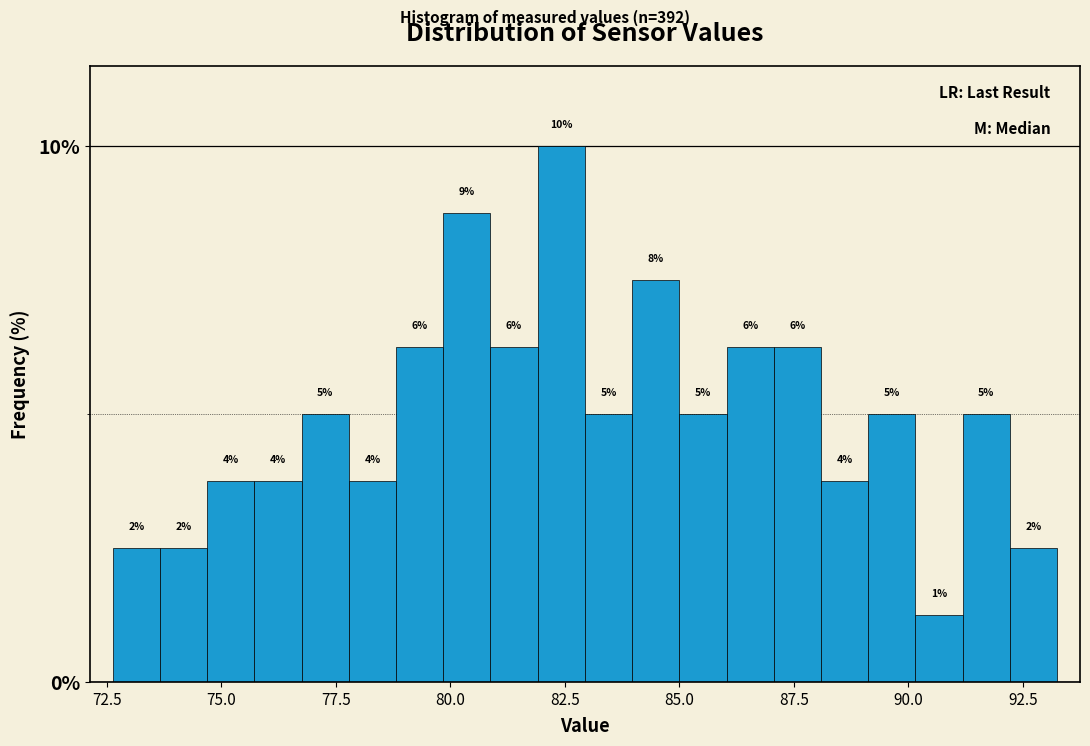

Around what value on the x-axis is the tallest bar? Give the approximate position of its centre, as read against the axis.

82.5